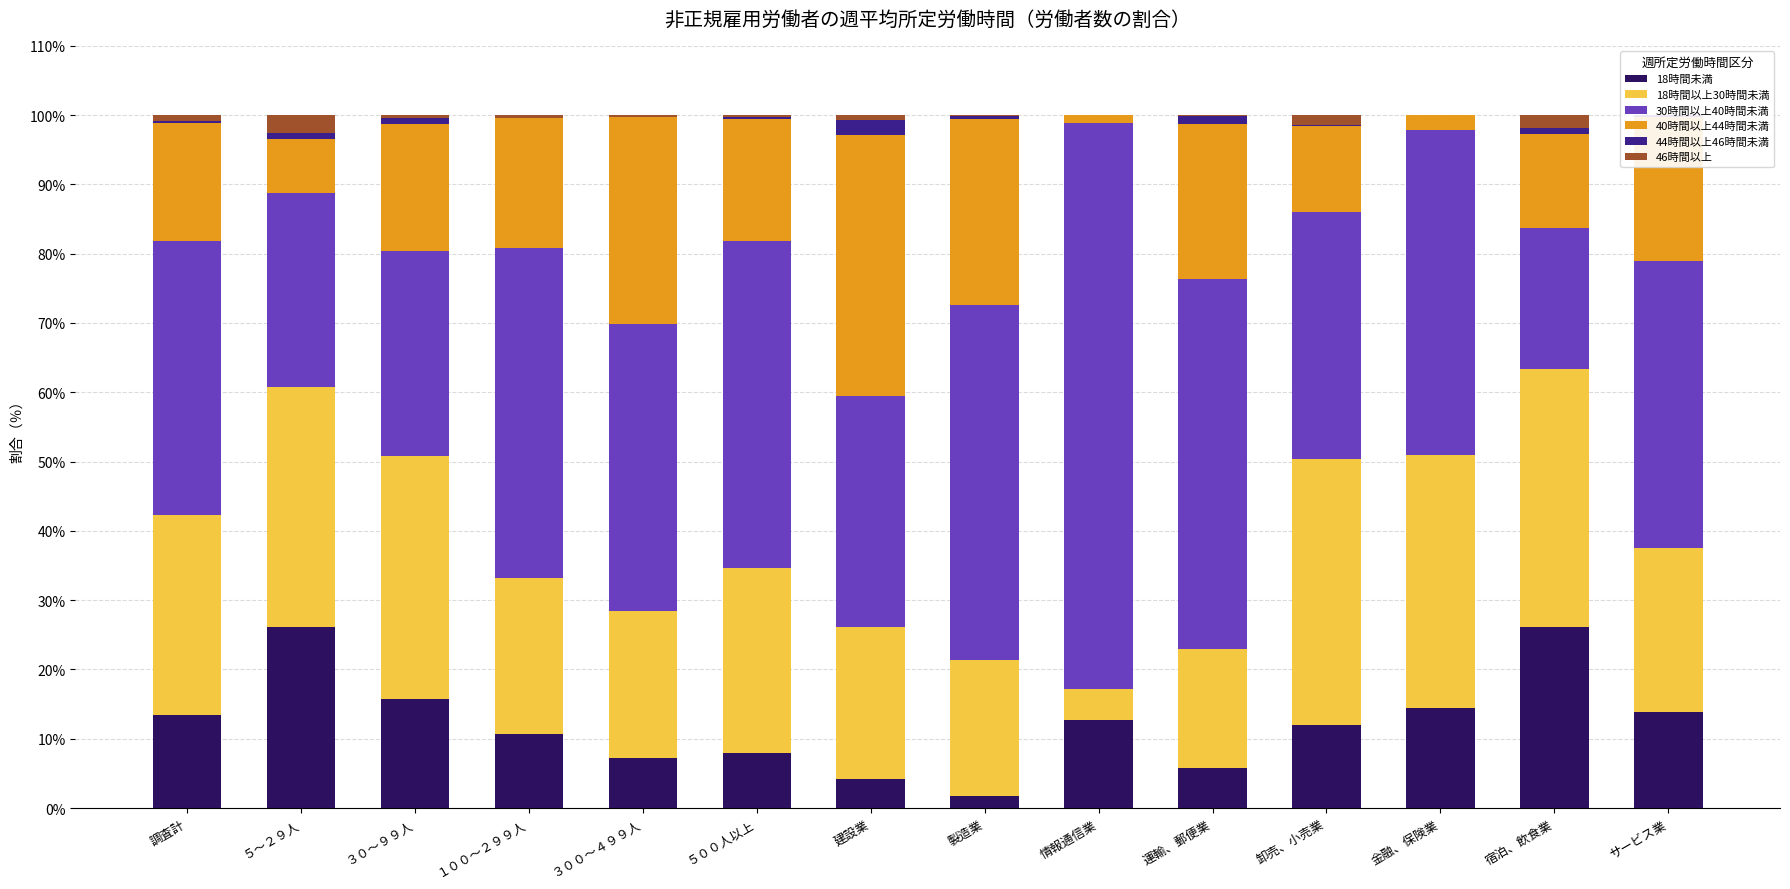

What is the spread (max minus min) of values at サービス業?

41.4